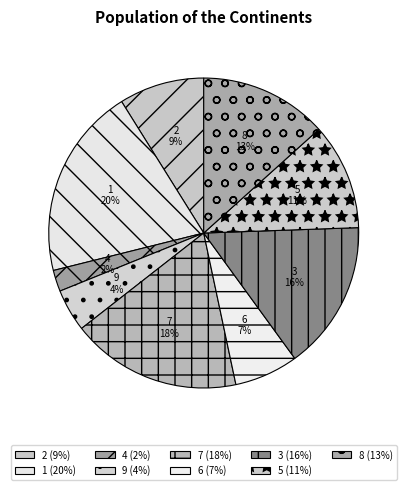

Which category has the smallest portion of the pie?

4